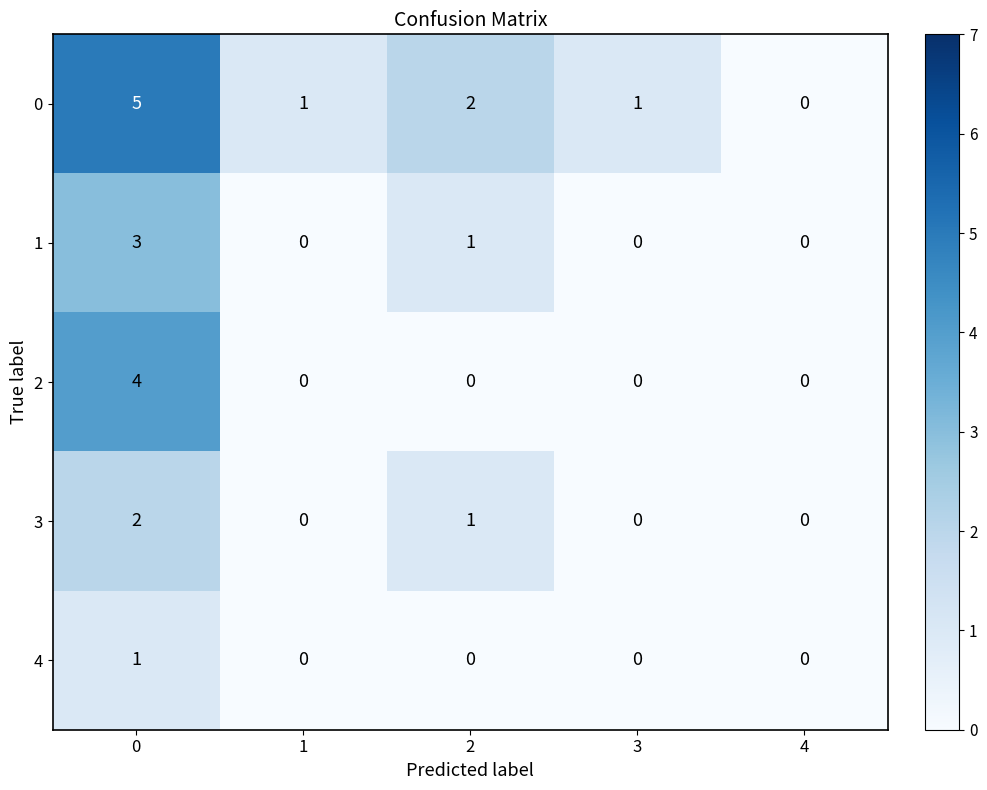

How many categories are shown in the chart?

5